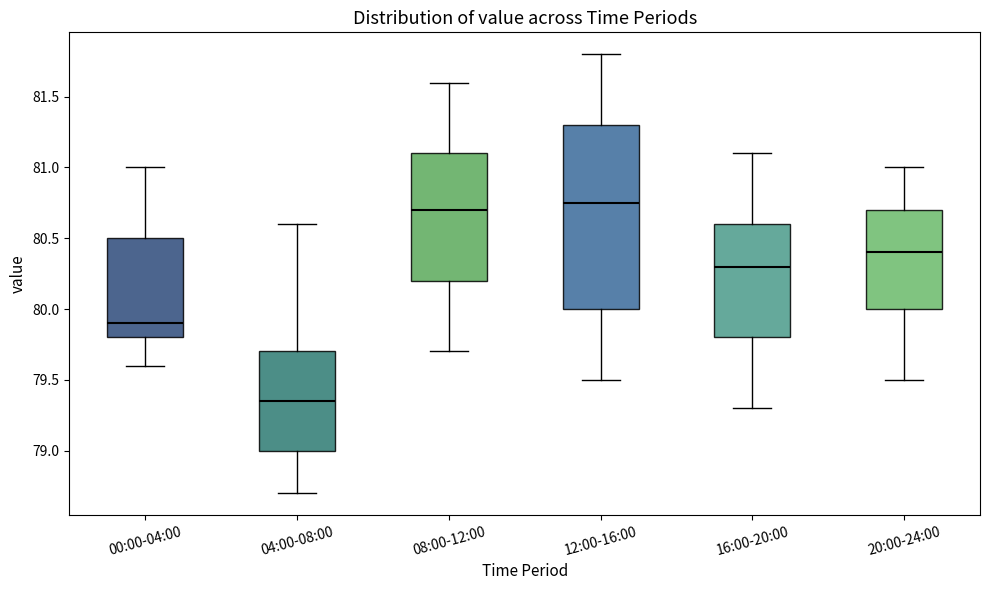

Which box is the tallest, from its lower edge to its upper edge?

12:00-16:00